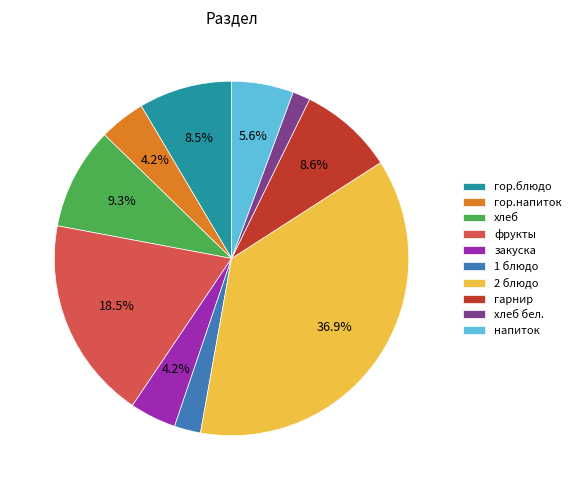

How many segments does this pie chart have?

10